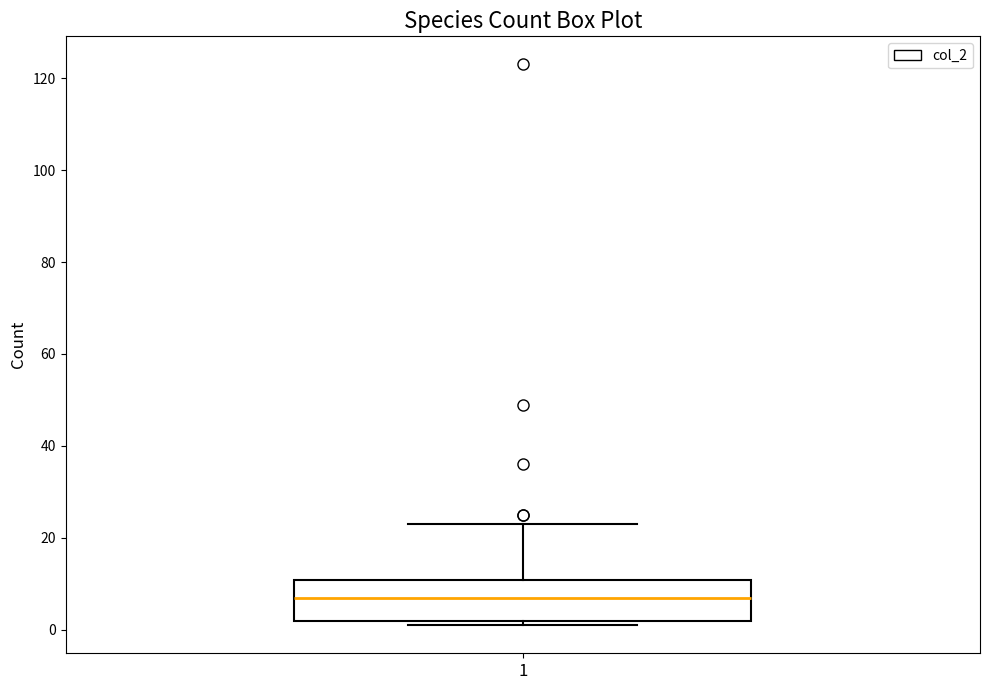

Transcribe this box plot: give where the median line is, the range the box spans, and where the two whiskers end, as read against the y-axis. The values are not printed on the chart, so give them approximately, as read against the axis.

median 8, box 2 to 10, whiskers 2 (just below the box's lower edge) to 24